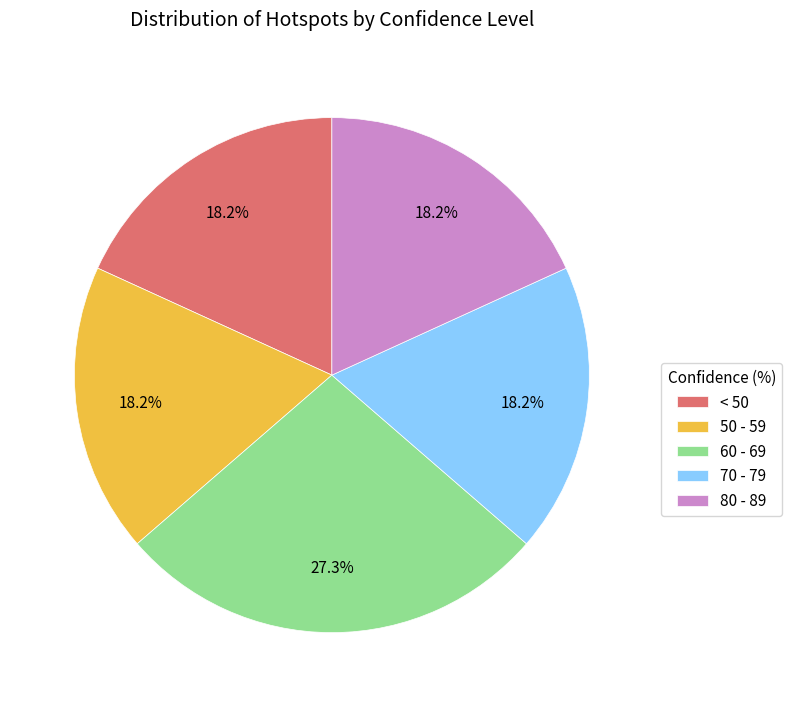

Does 80 - 89 represent more than half of the total?

No